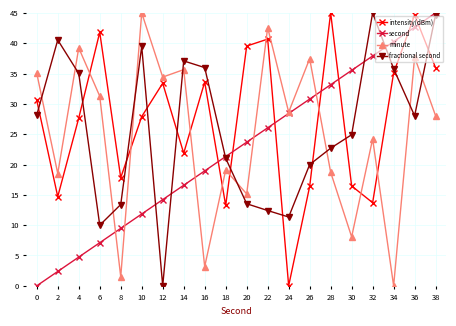

What is the total value across all series at 36?

153.0